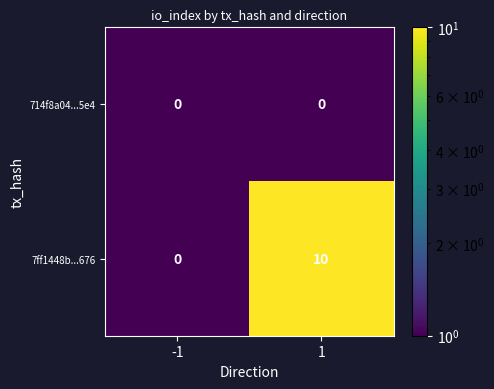

Between -1 and 1, which series saw the biggest shift?

7ff1448b...676